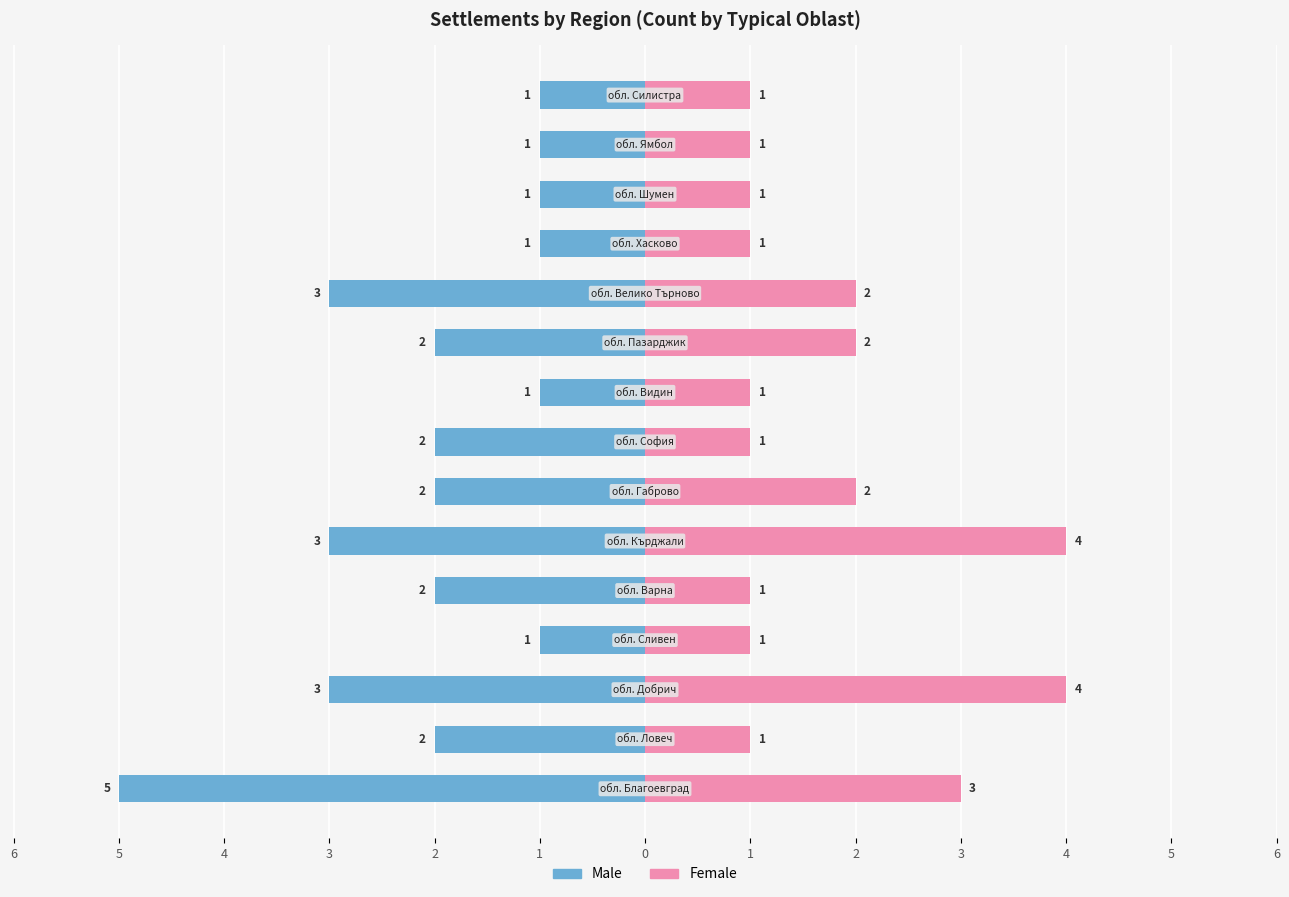

Is it true that Male equals -3 at 0?

False